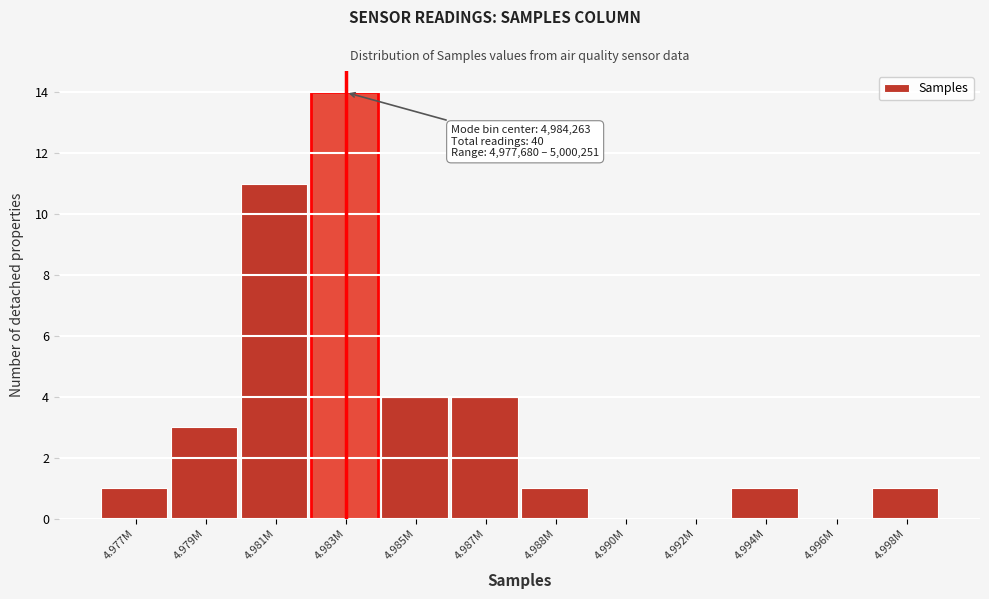

Reading left to right, extract all data points from this chart.

4.977M=1	4.979M=3	4.981M=11	4.983M=14	4.985M=4	4.987M=4	4.988M=1	4.990M=0	4.992M=0	4.994M=1	4.996M=0	4.998M=1